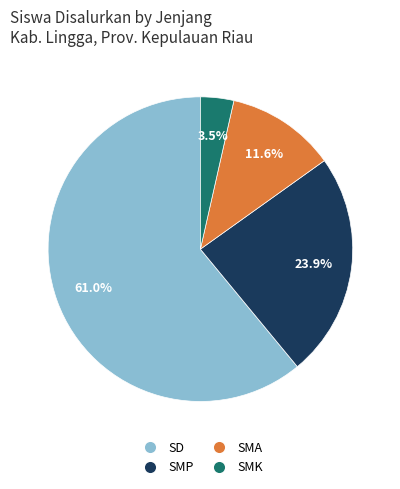

What is the smallest slice in the pie chart?

SMK